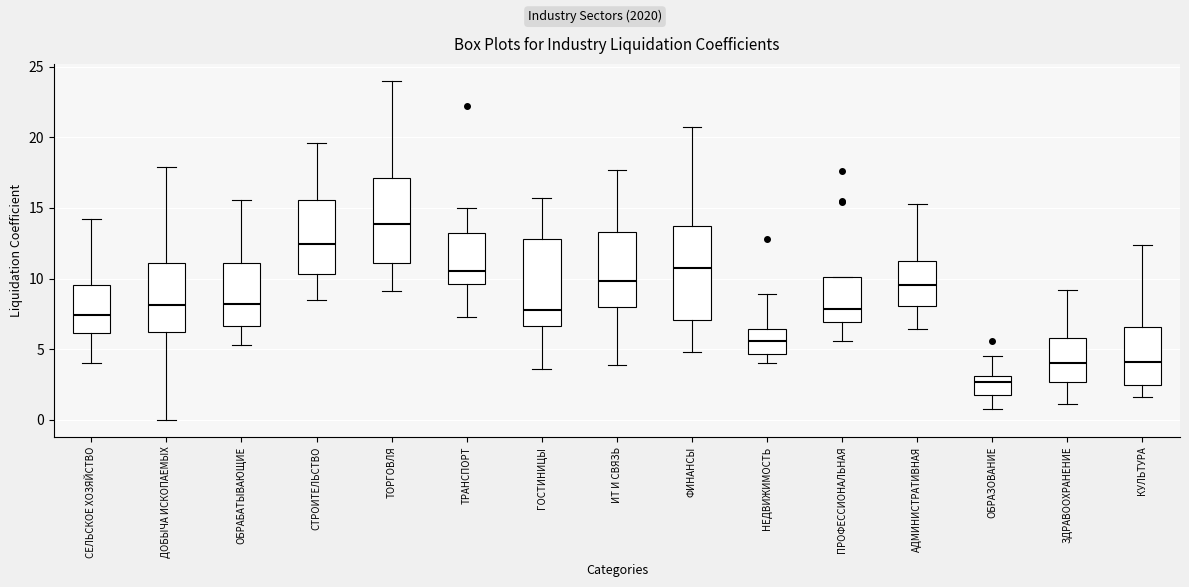

Which box is the tallest, from its lower edge to its upper edge?

ФИНАНСЫ